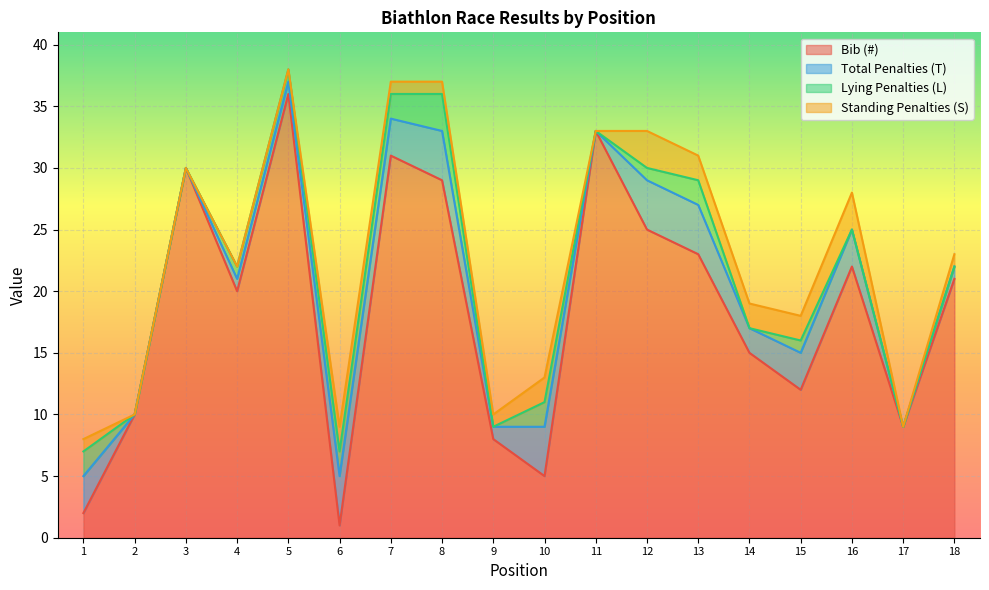

Which series has the largest total across all categories?

Bib (#)